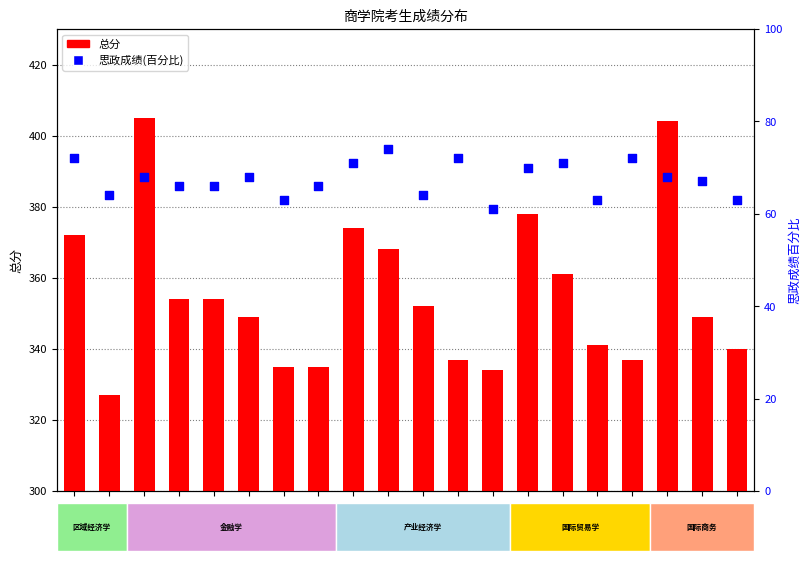

Which series has the largest Y range (max minus min)?

总分